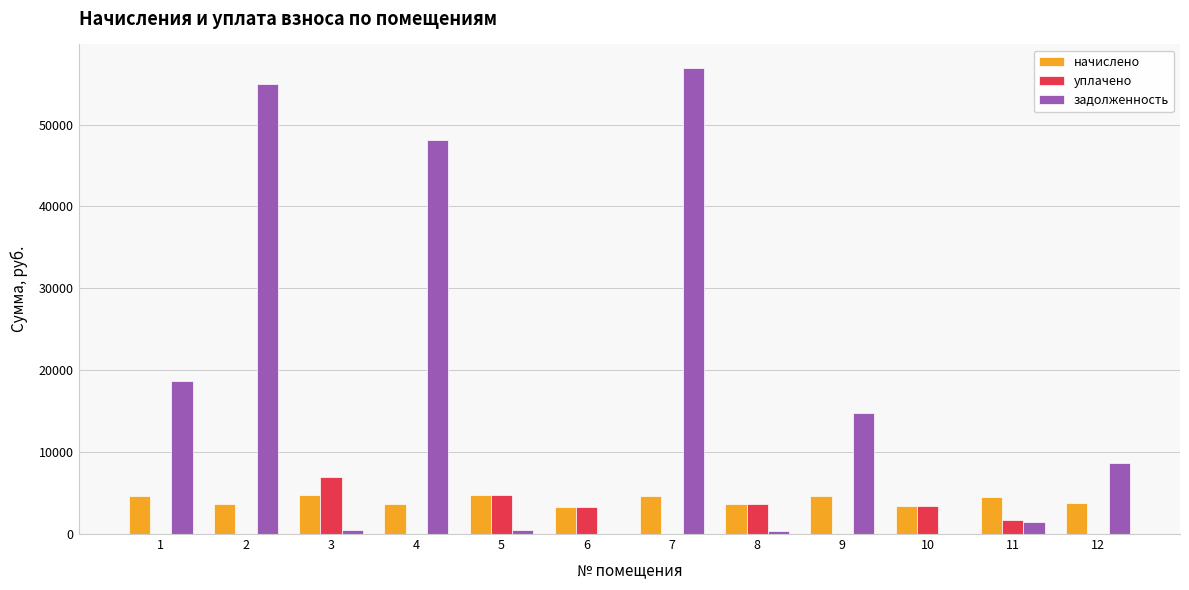

At which label is задолженность closest to 28467?

1